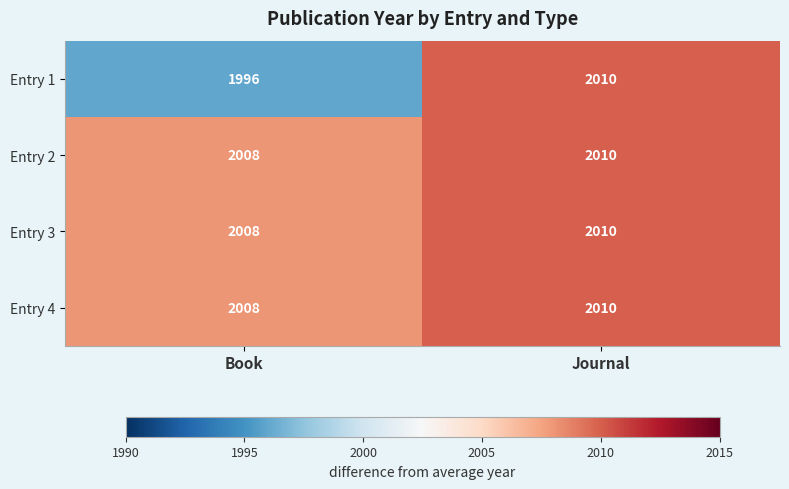

At which category is the sum across all series the highest?

Journal